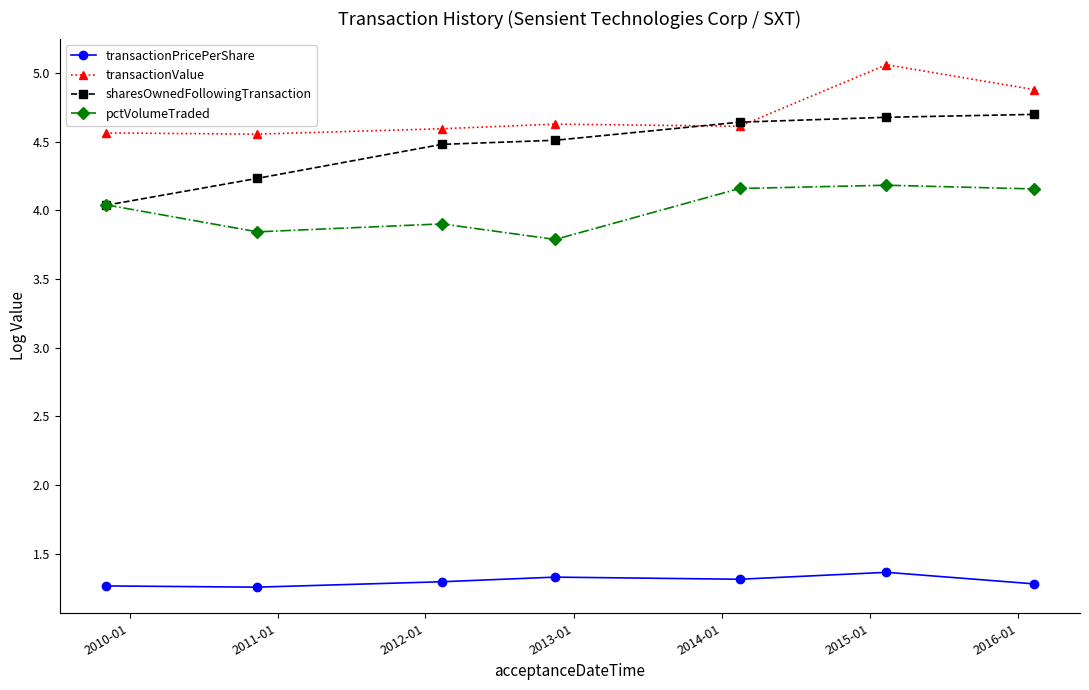

Rank the series by their maximum value, from lowest to highest.

transactionPricePerShare, pctVolumeTraded, sharesOwnedFollowingTransaction, transactionValue